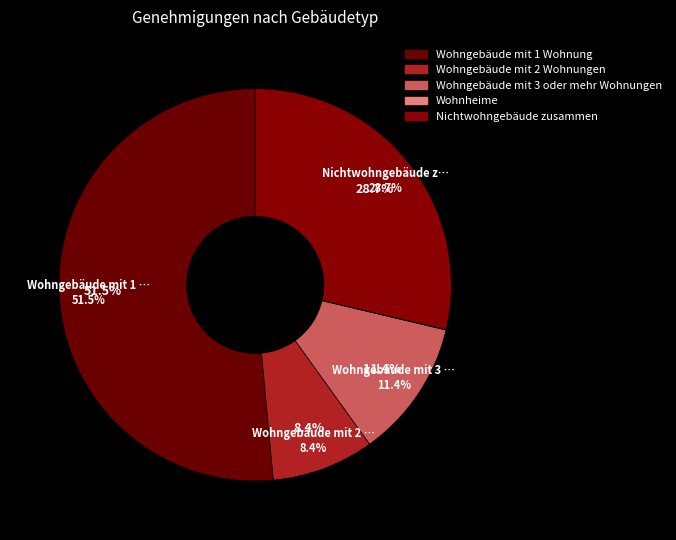

What is the largest slice in the pie chart?

Wohngebäude mit 1 Wohnung